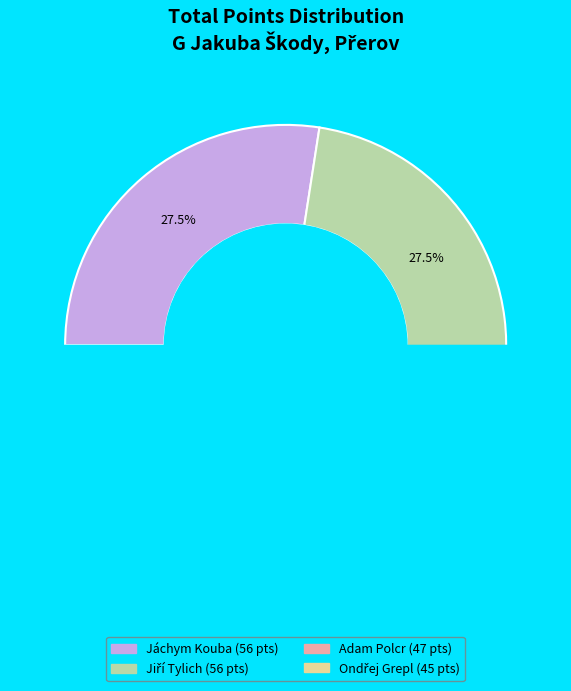

Is the sum of Adam Polcr and Jáchym Kouba greater than half?

Yes